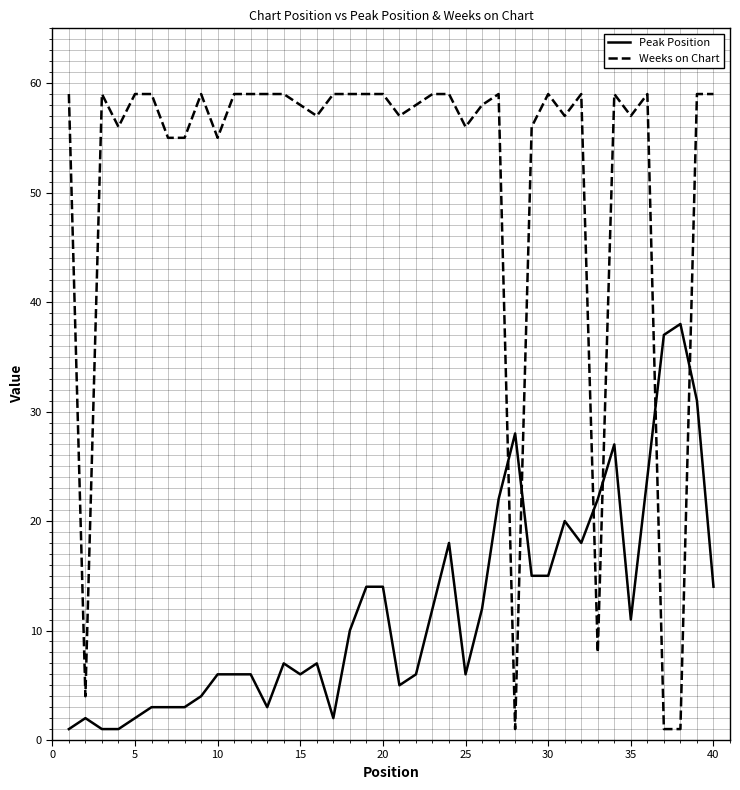

Which series has the largest range (max minus min)?

Weeks on Chart